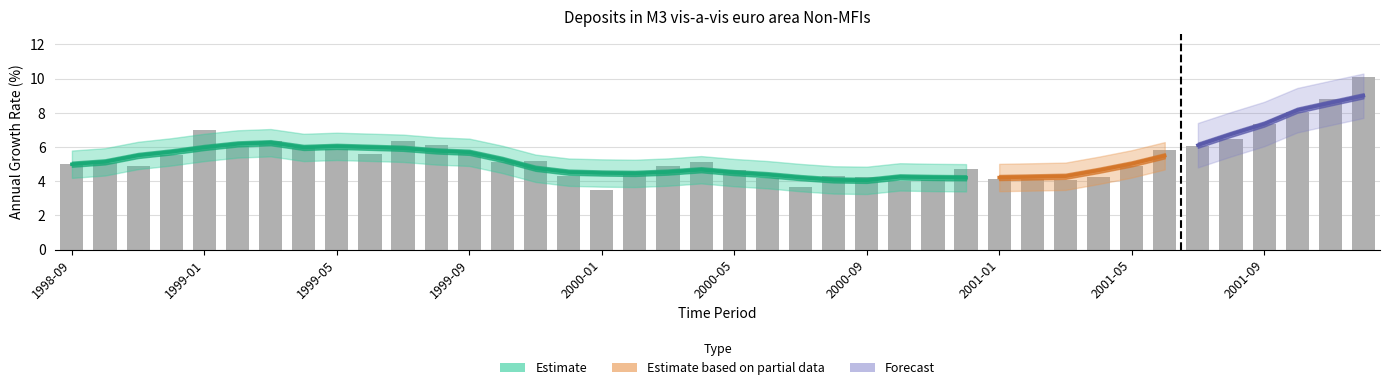

What position from the right is 2001-02?

11